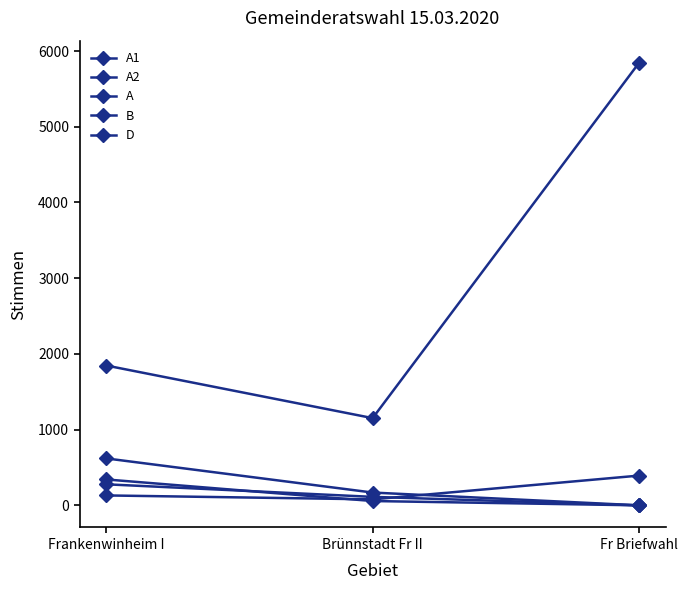

At which category is the sum across all series the highest?

Fr Briefwahl